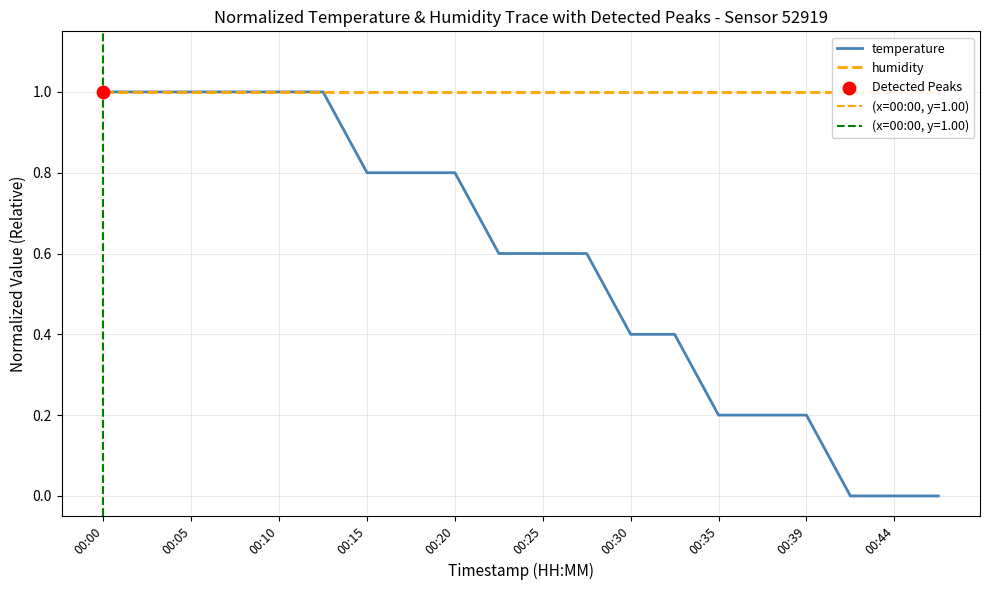

Is it true that temperature equals 1.1 at 00:15?

False